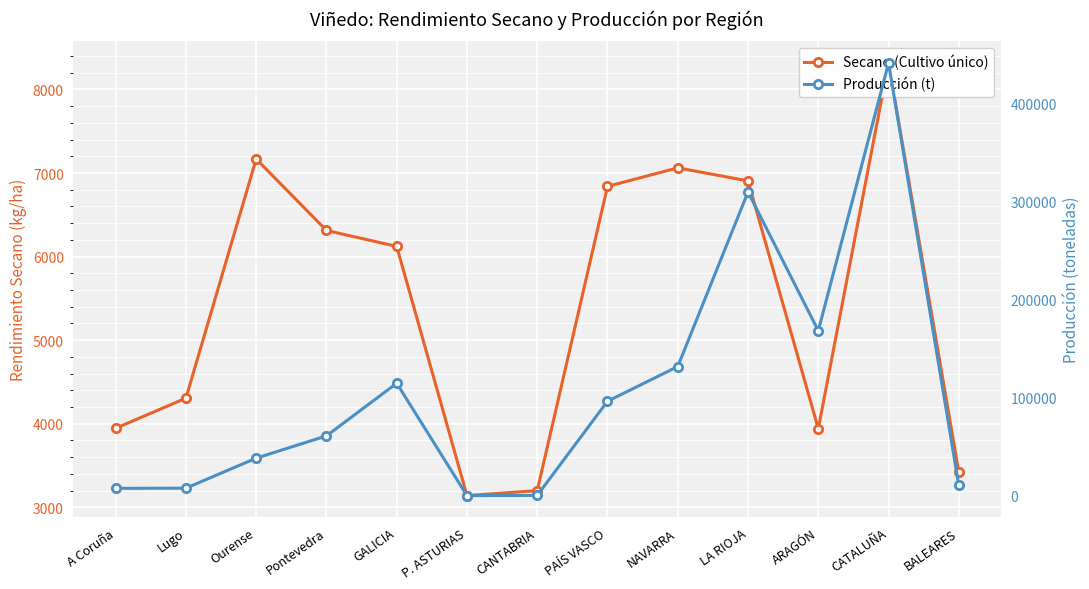

At which label does Producción (t) reach its minimum?

P. ASTURIAS